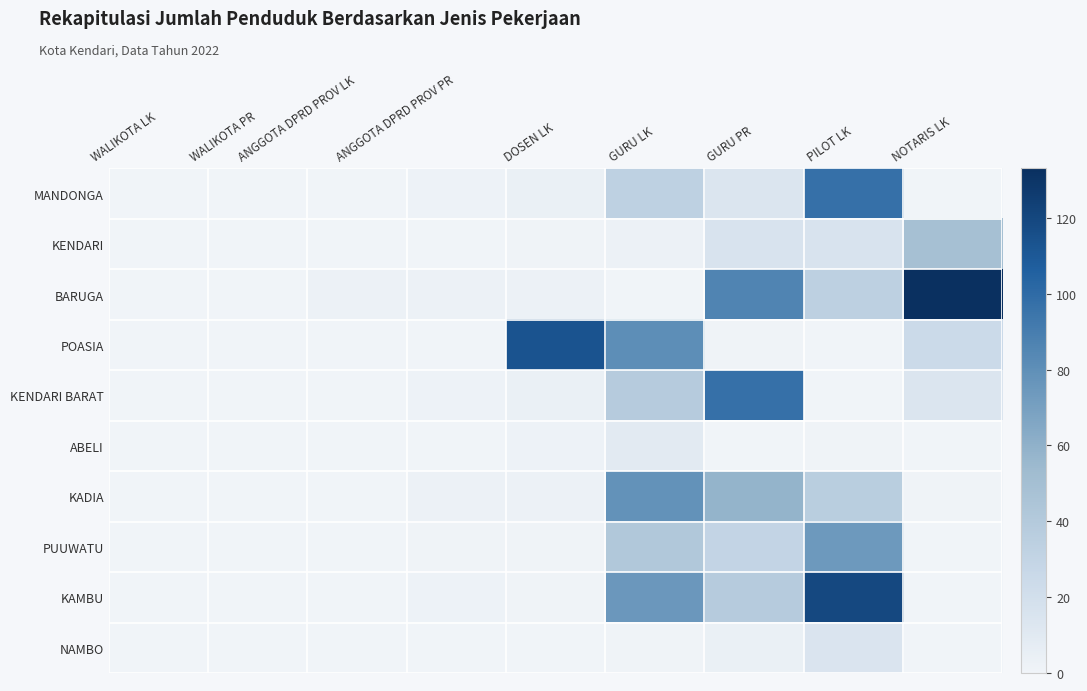

At how many categories does at least one series exceed 70?

5